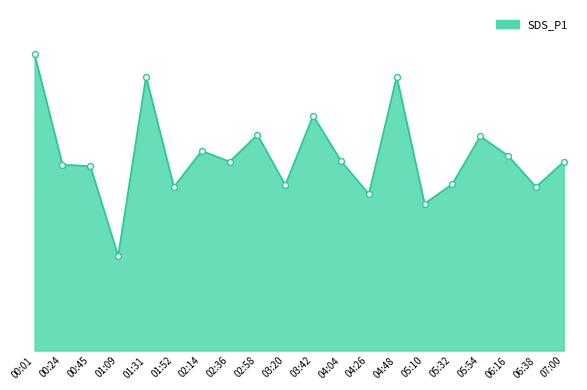

What is the change in value from 02:58 to 04:04?

-26.8